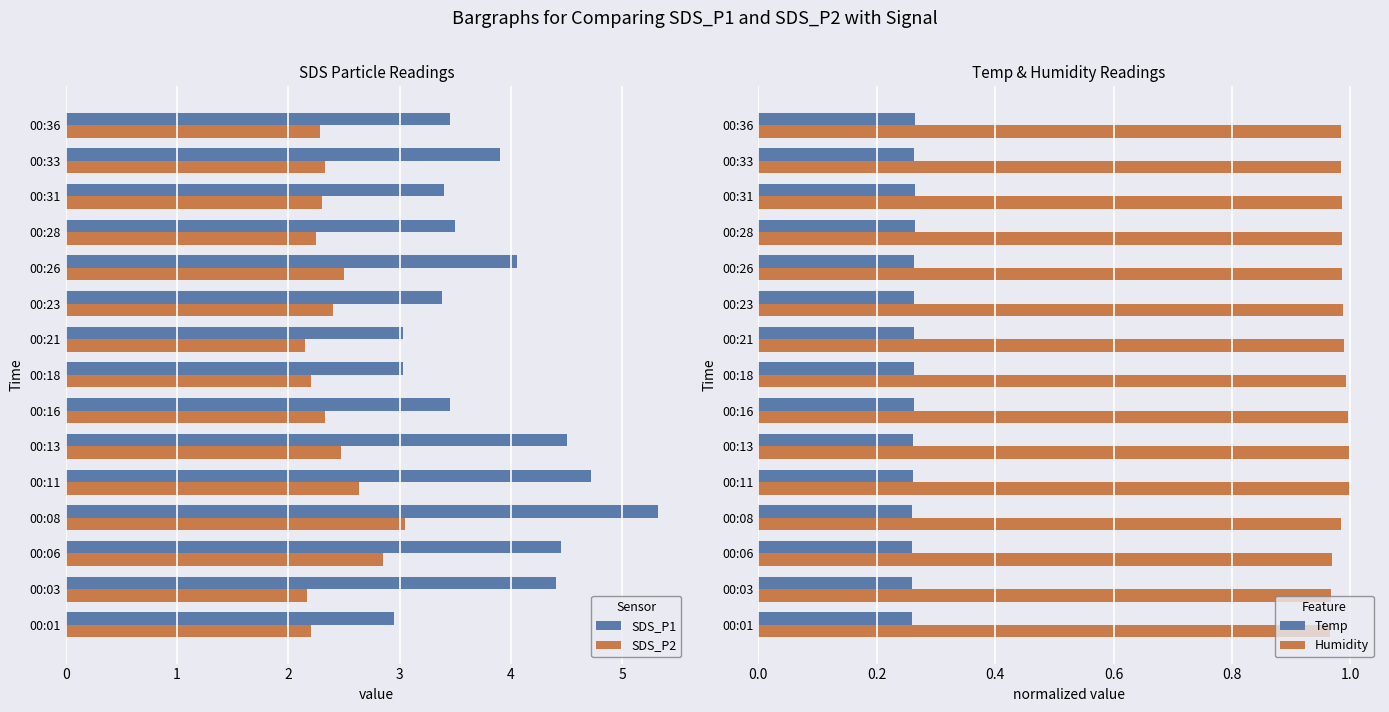

Reading right to left, what are all the values shown in this chart?

SDS_P1: 3.5	3.9	3.4	3.5	4.0	3.4	3.0	3.0	3.5	4.5	4.7	5.3	4.5	4.4	3.0
SDS_P2: 2.3	2.3	2.3	2.2	2.5	2.4	2.1	2.2	2.3	2.5	2.6	3.0	2.9	2.2	2.2
Temp: 0.3	0.3	0.3	0.3	0.3	0.3	0.3	0.3	0.3	0.3	0.3	0.3	0.3	0.3	0.3
Humidity: 1.0	1.0	1.0	1.0	1.0	1.0	1.0	1.0	1.0	1.0	1.0	1.0	1.0	1.0	1.0